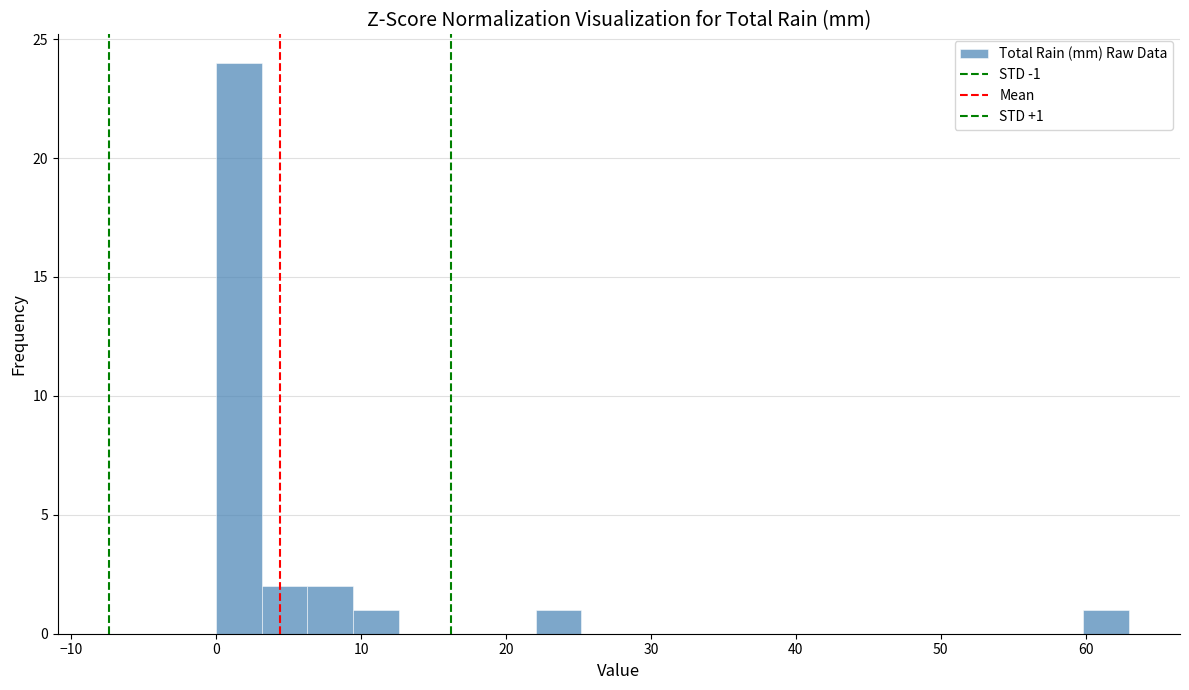

Read against the x-axis, roughly where is the centre of the tallest bar?

2